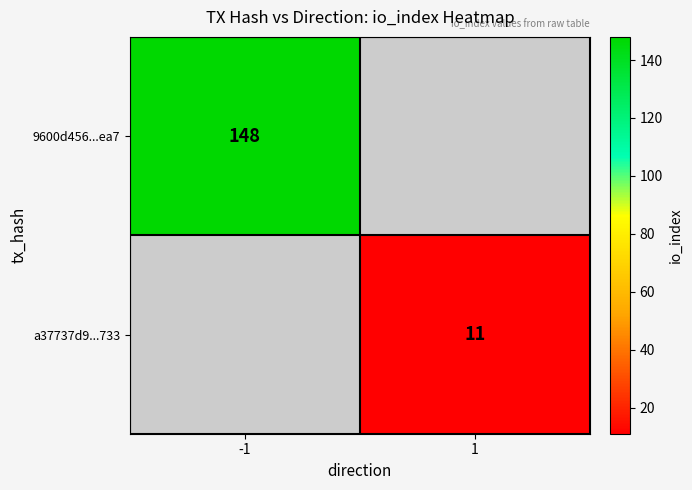

At how many categories does at least one series exceed 85?

1